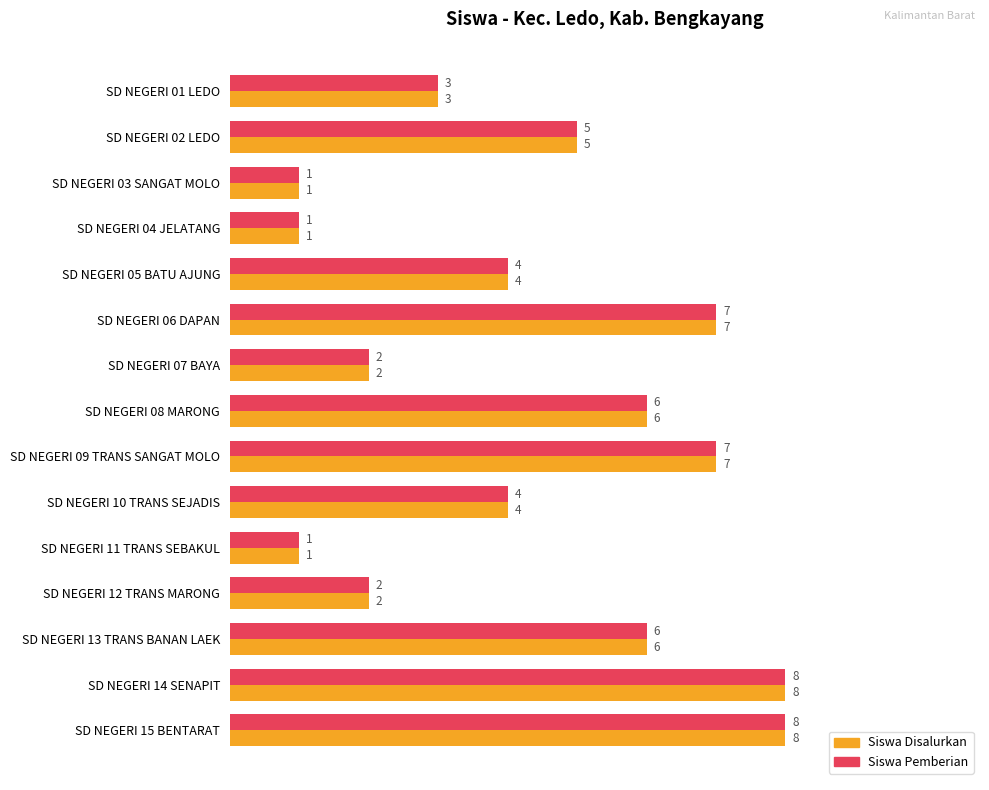

Count the Siswa Pemberian values in the range 2 to 7.

10